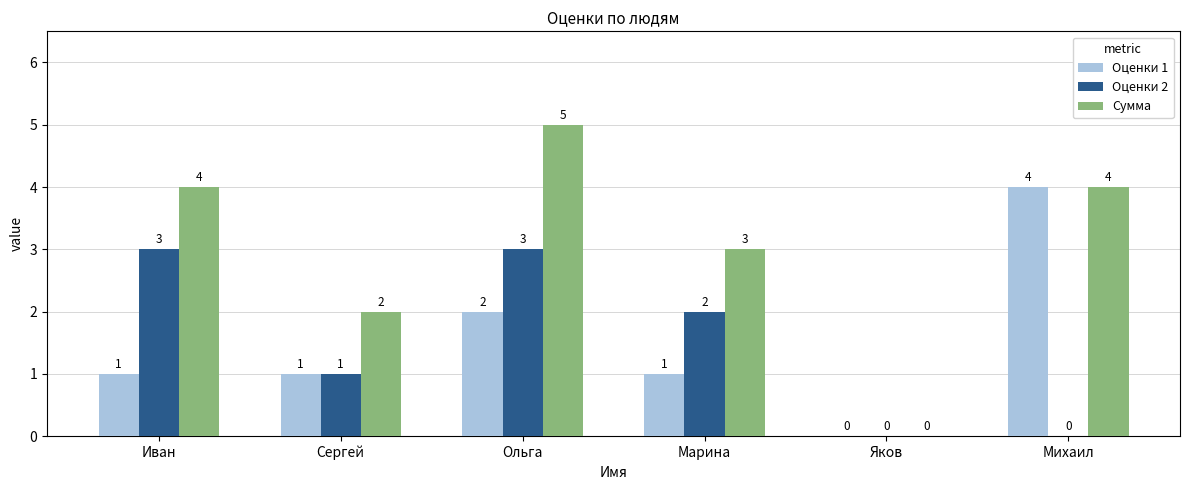

How many groups of bars are there?

6